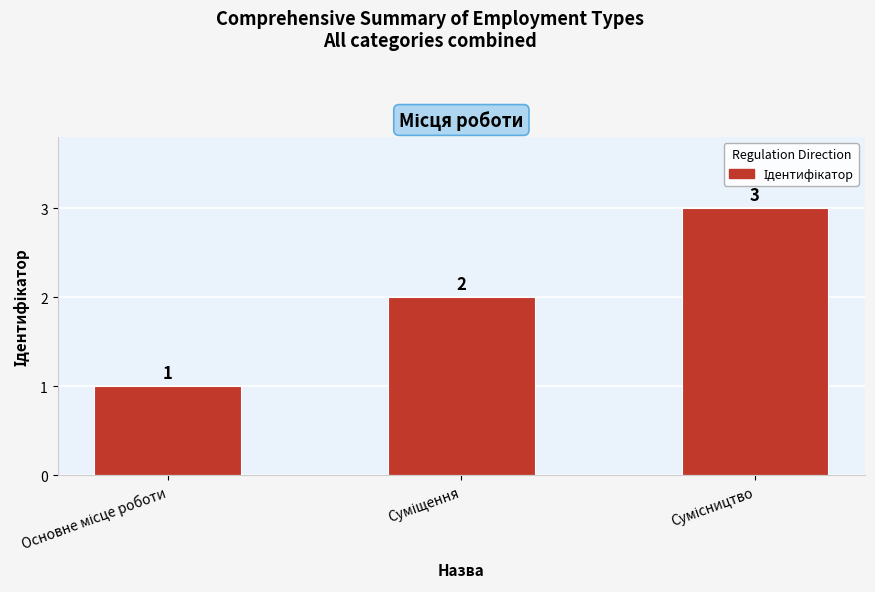

How many values are between 1 and 3?

3